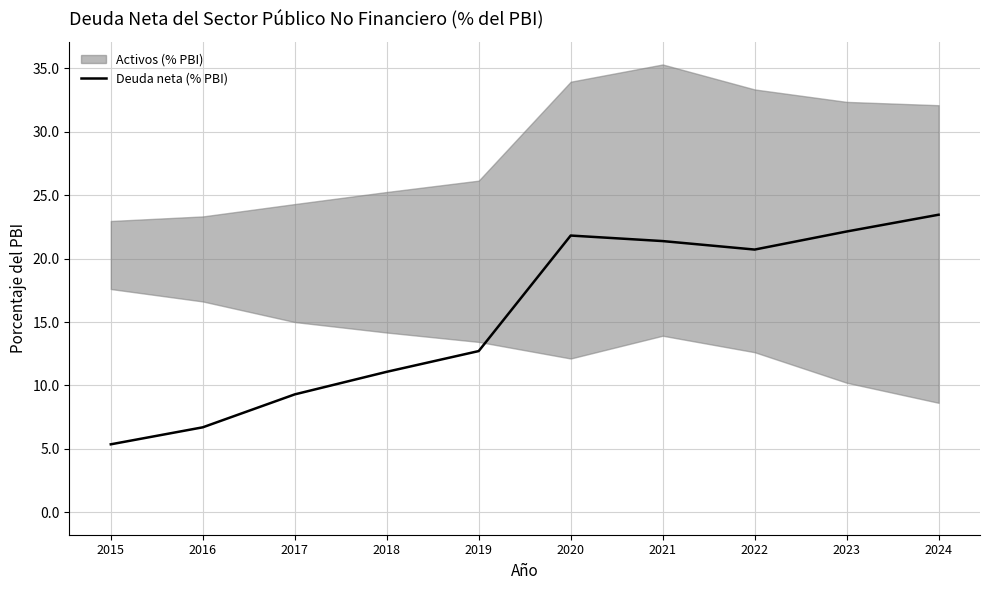

The chart shows a value of 3.3 at 2017. True or false?

False